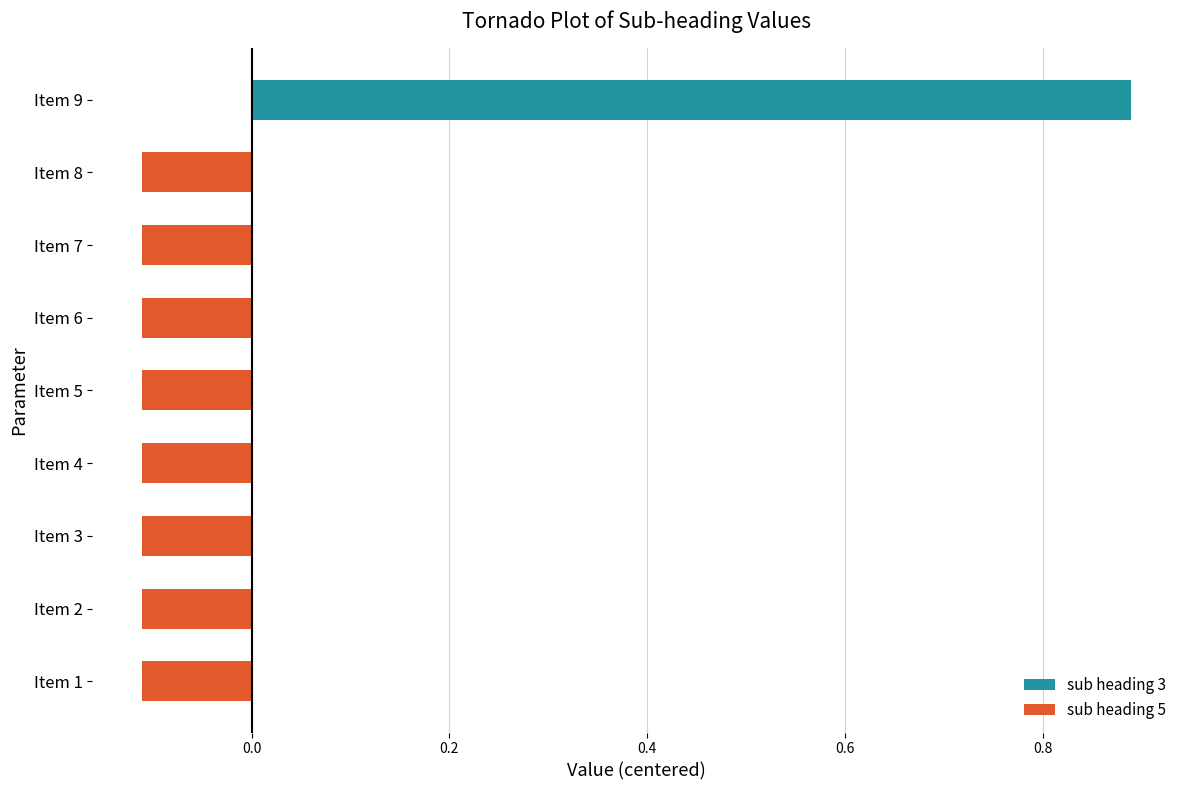

Which label corresponds to the largest value in the chart?

Item 9